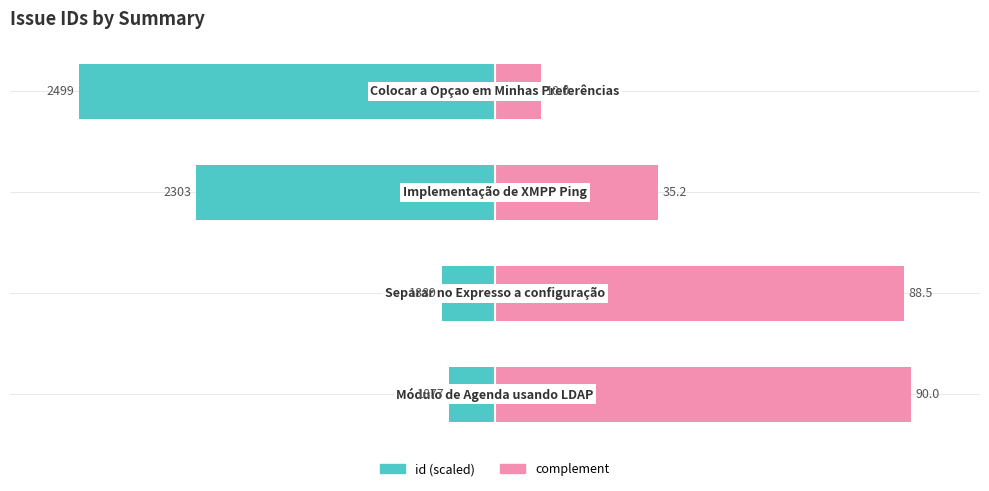

Rank the categories by id (scaled) value from lowest to highest.

3, 2, 1, 0